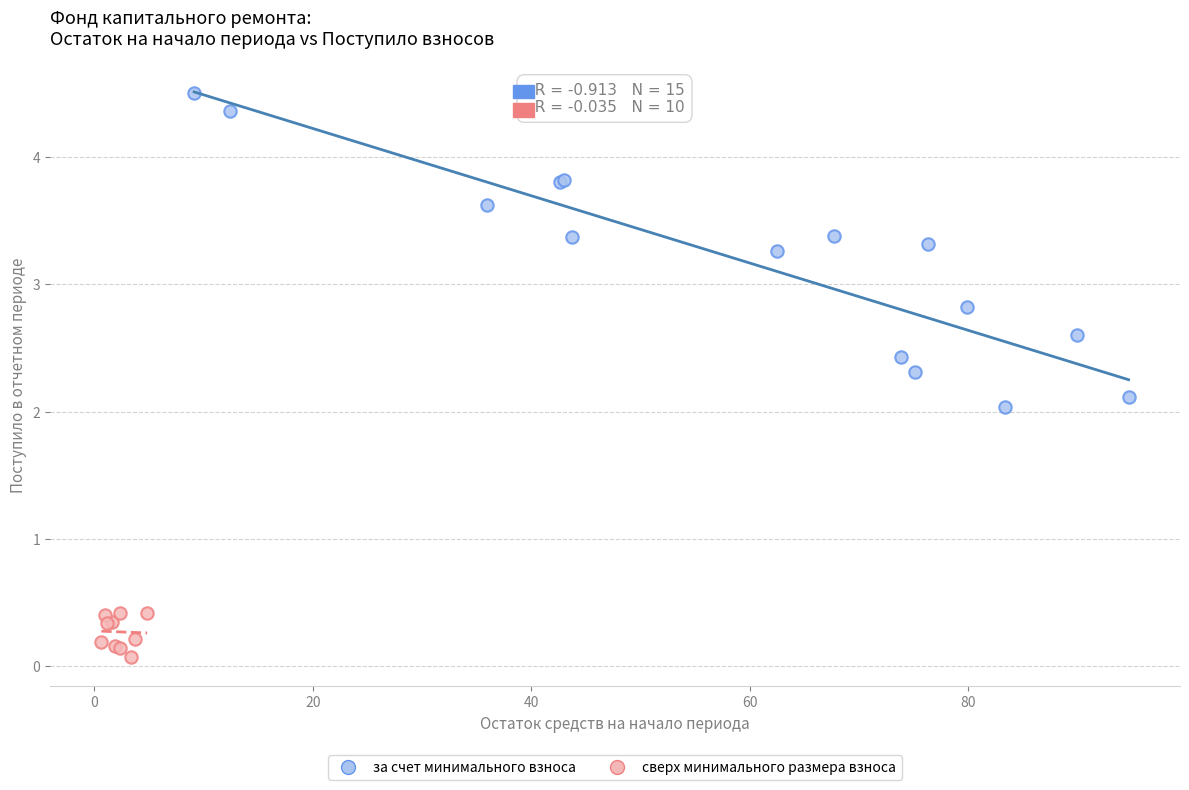

What are all the series names shown in the legend?

за счет минимального взноса, сверх минимального размера взноса